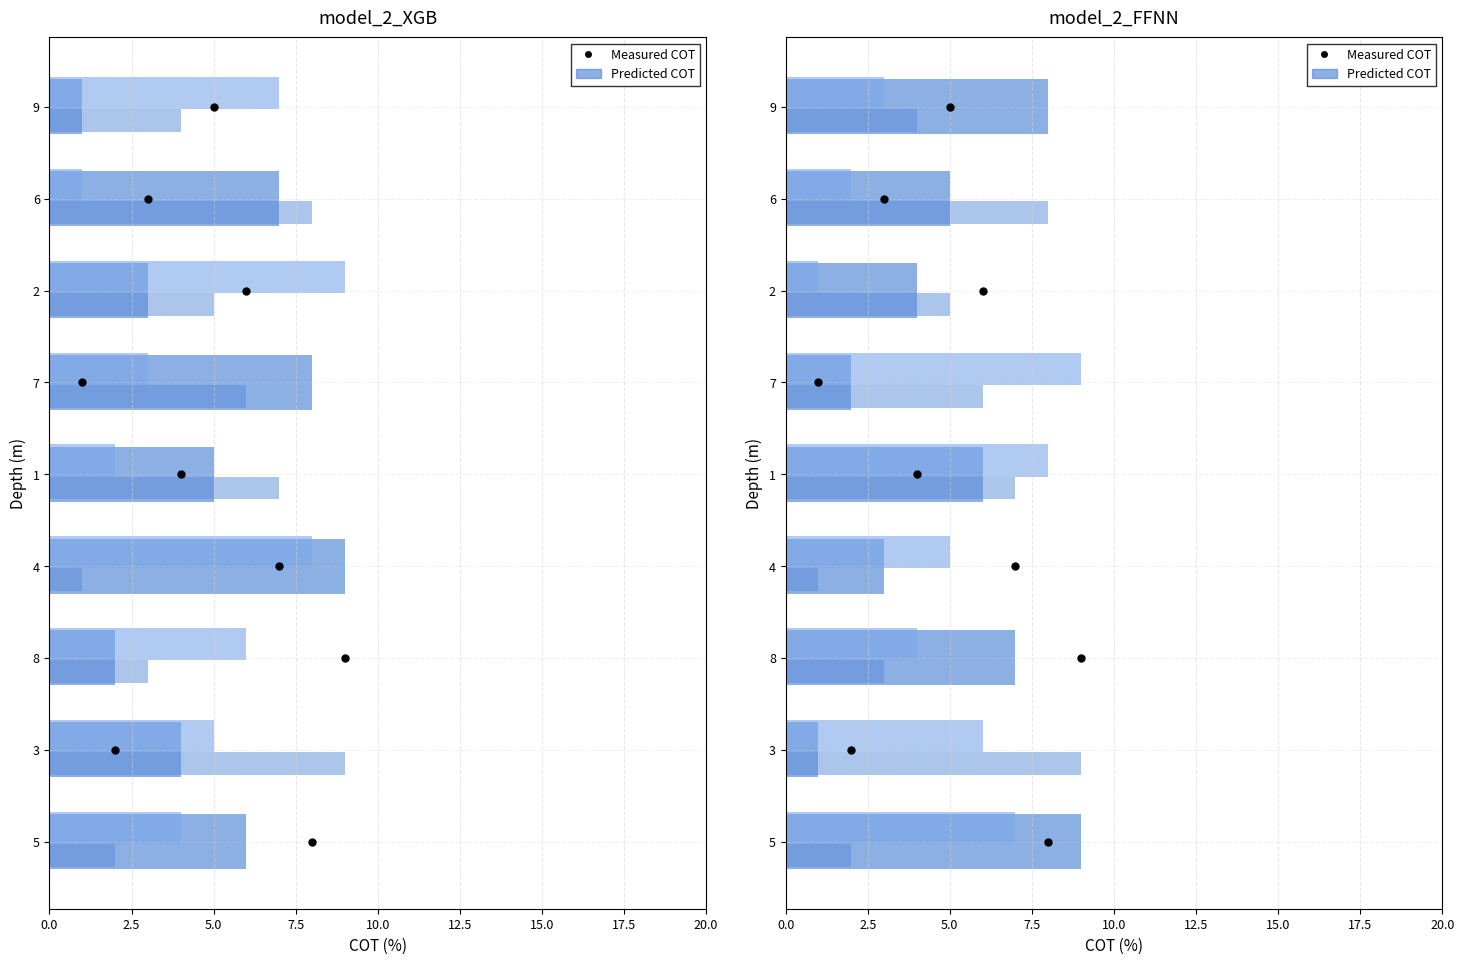

At how many categories does at least one series exceed 4?

7